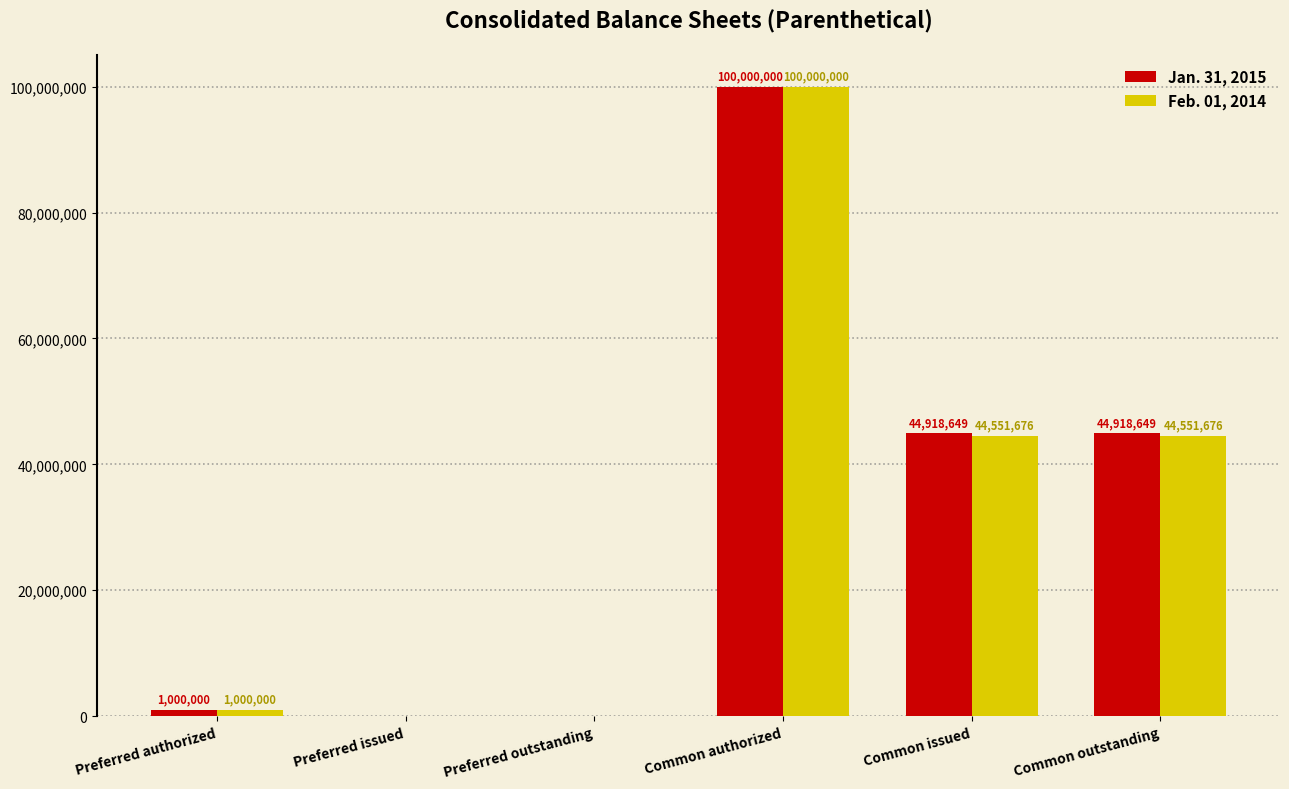

Reading left to right, what are all the values shown in this chart?

Jan. 31, 2015: 1000000	0	0	100000000	44918649	44918649
Feb. 01, 2014: 1000000	0	0	100000000	44551676	44551676